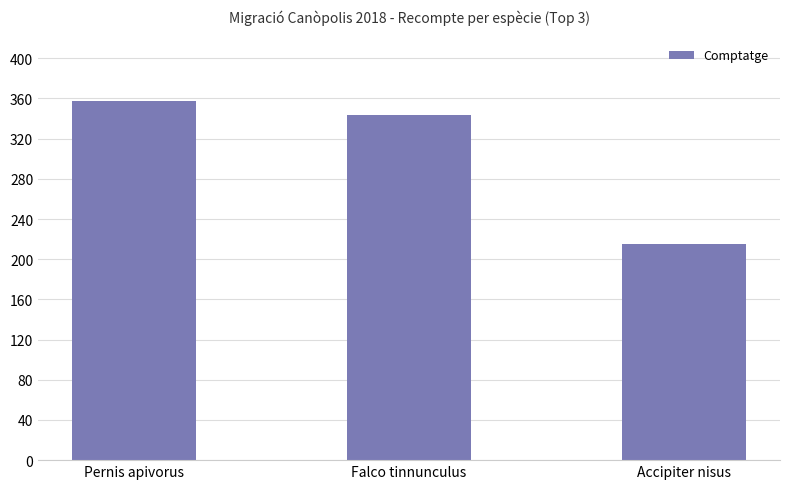

How many data points does each series have?

3